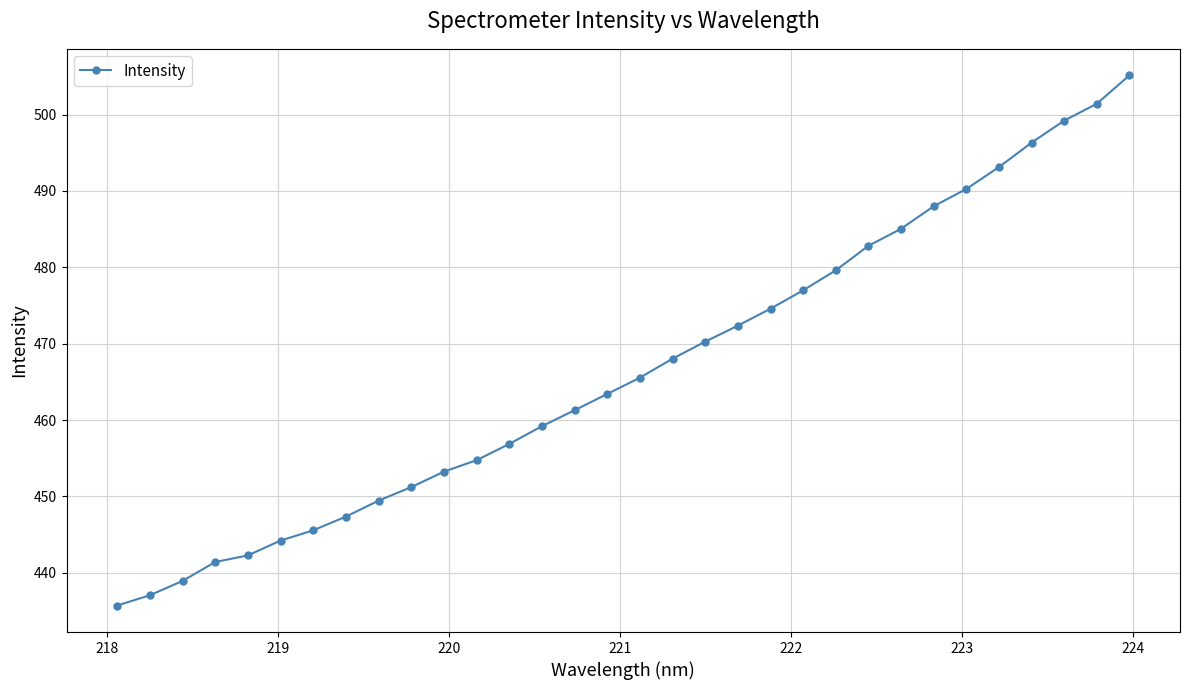

What is the value of the 27th point from the left?

490.3